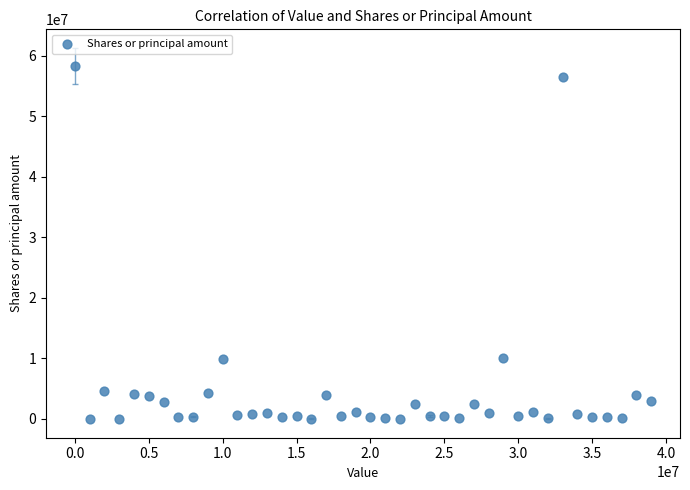

What is the range of X values (max minus min)?

39000000